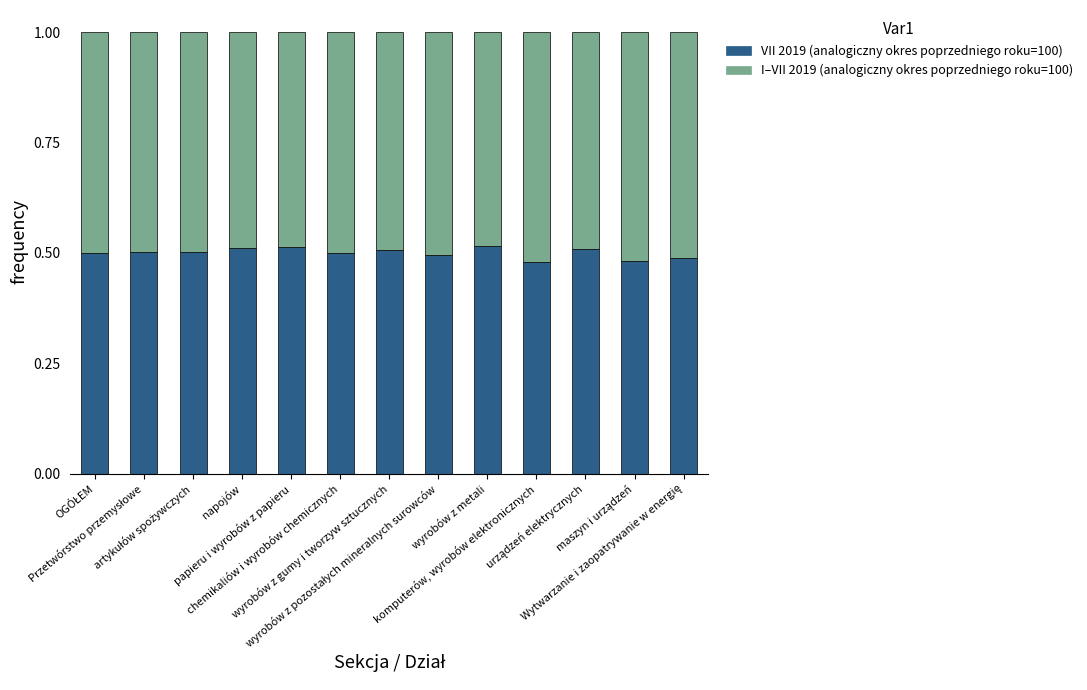

How many VII 2019 (analogiczny okres poprzedniego roku=100) values are between 0 and 1?

13